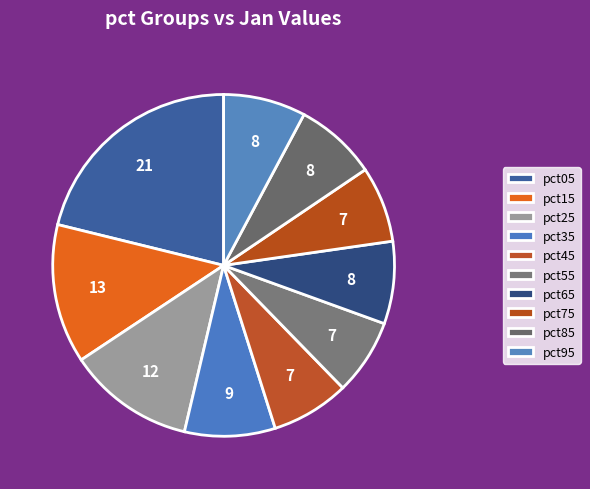

Does any single category account for the majority?

No